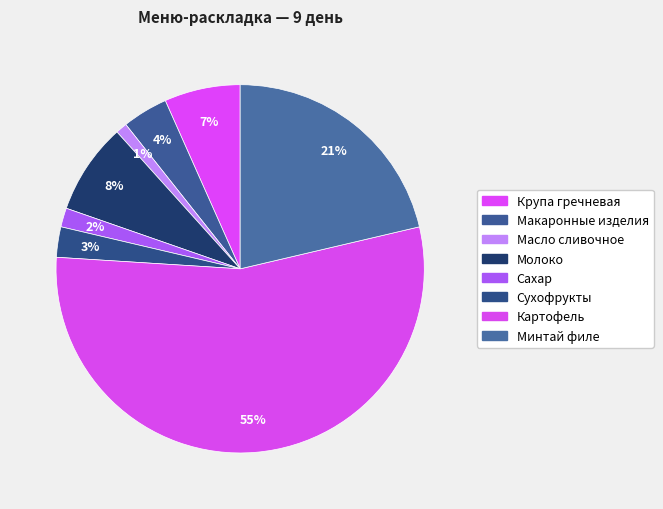

What is the smallest slice in the pie chart?

Масло сливочное